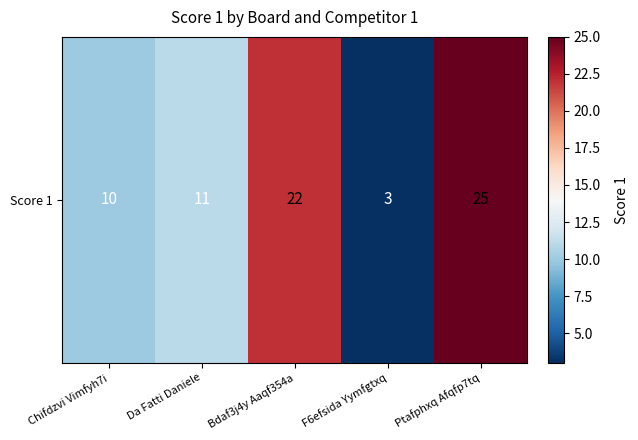

True or false: the data shows 3 at Da Fatti Daniele.

False